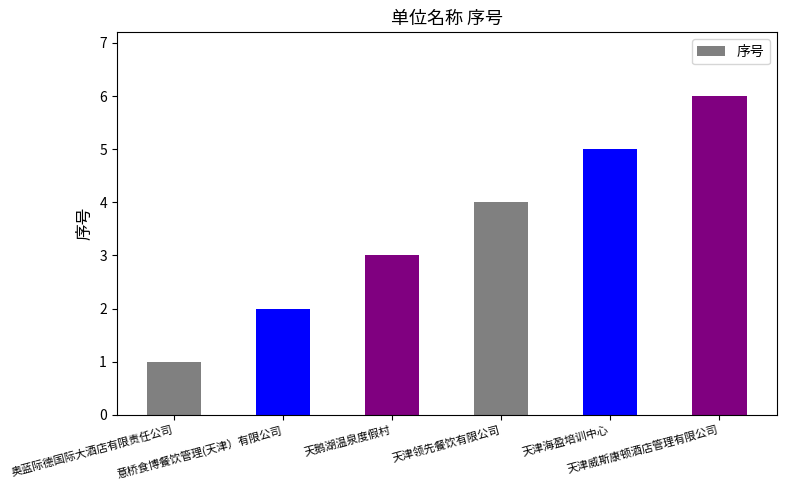

What is the label of the 4th bar from the left?

天津领先餐饮有限公司